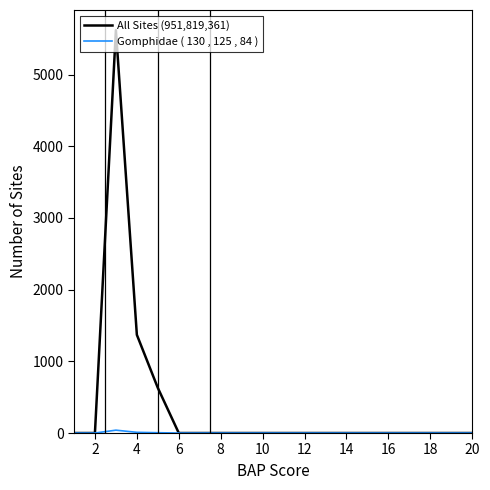

What is the highest value of the All Sites (951,819,361) series?

5620.0